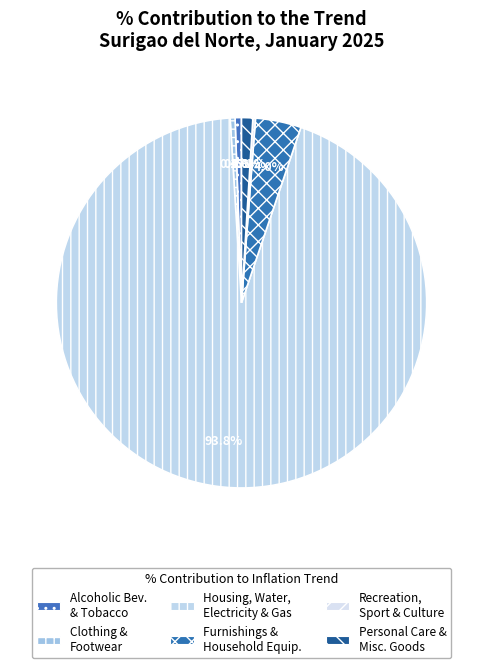

What is the smallest slice in the pie chart?

RECREATION, SPORT AND CULTURE